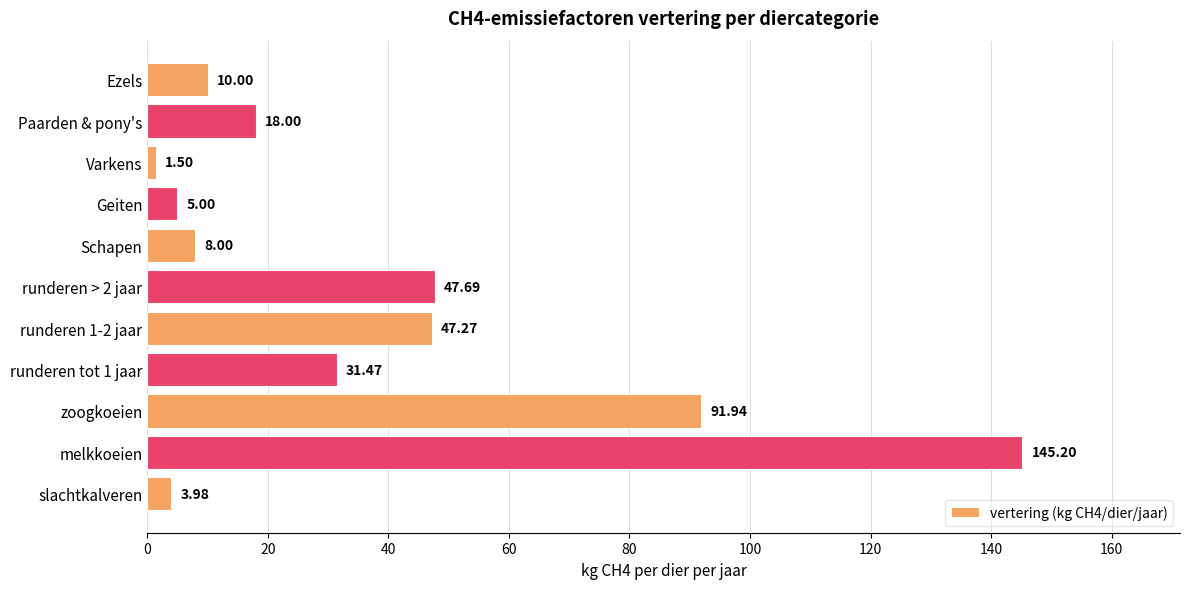

Where is the data nearest to the value 73?

zoogkoeien